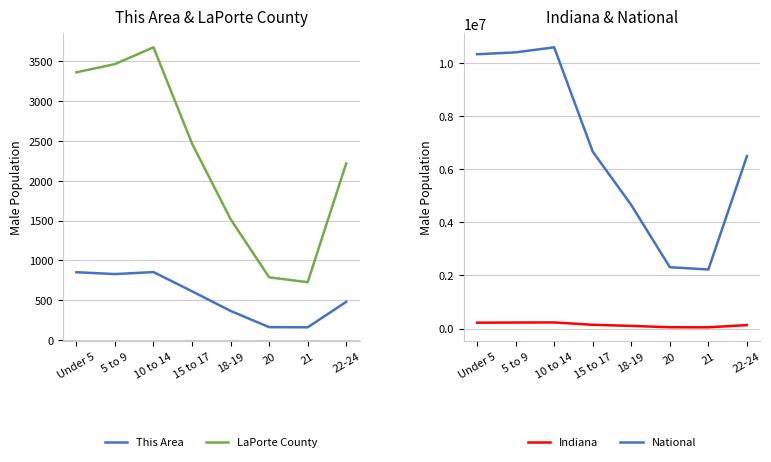

The value of This Area at 22-24 is 479. True or false?

True